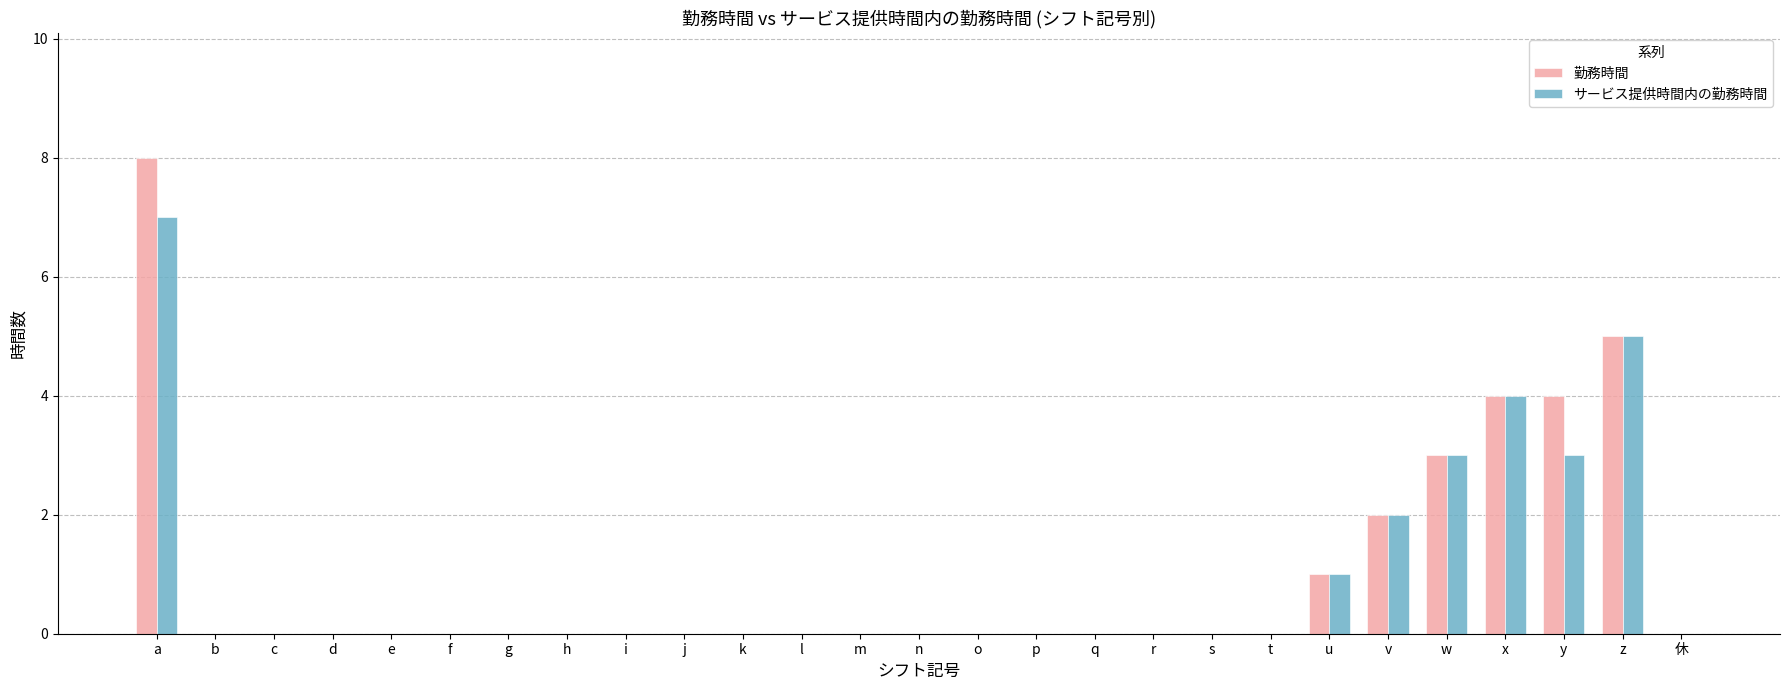

The value of サービス提供時間内の勤務時間 at q is -5. True or false?

False